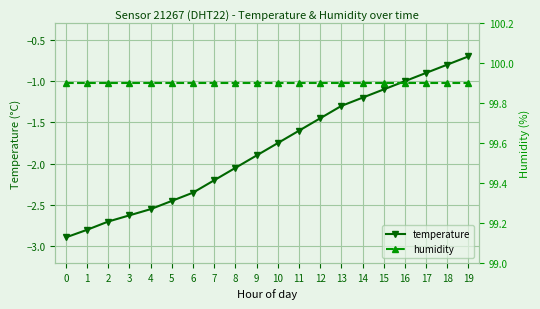

What is the average value of the temperature series?

-1.8